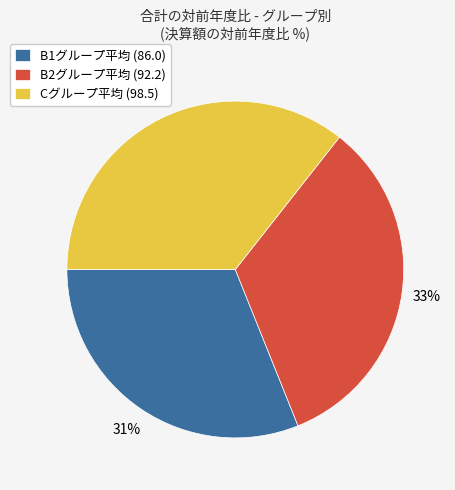

Does Cグループ平均 (98.5) account for over 50% of the chart?

No